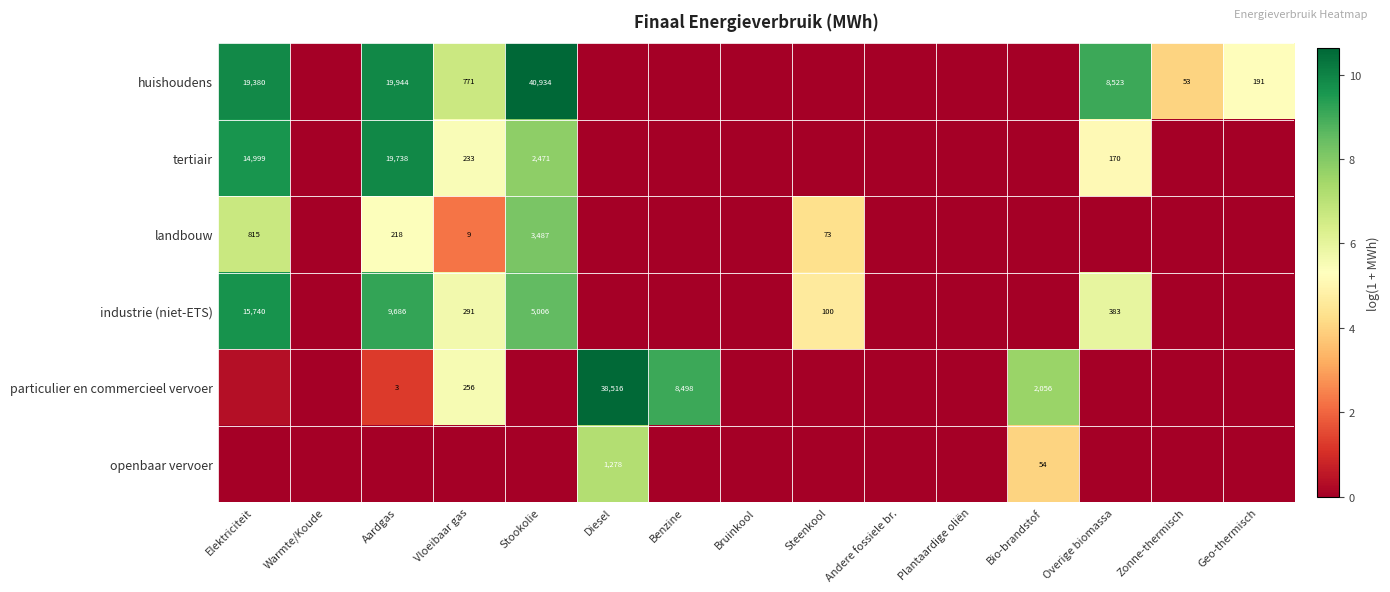

How many values in the landbouw series exceed 0?

5